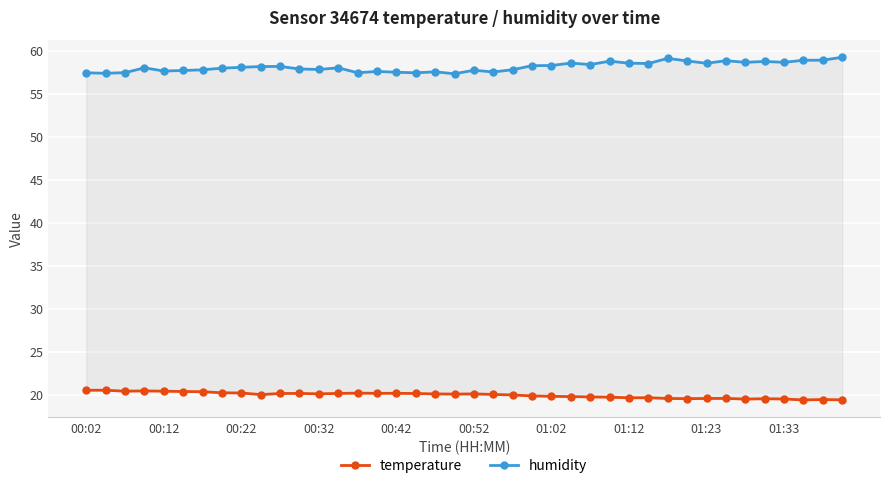

What is the total value across all series at 18?

77.7